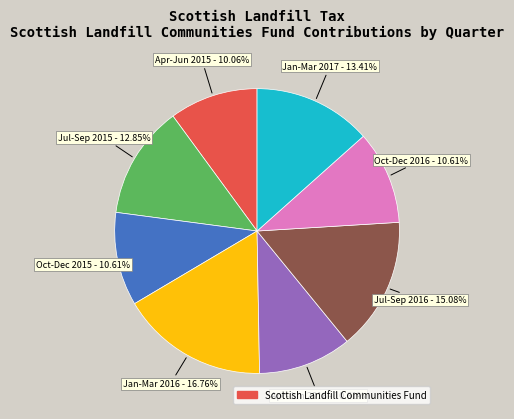

Is there any slice that represents more than half of the pie?

No